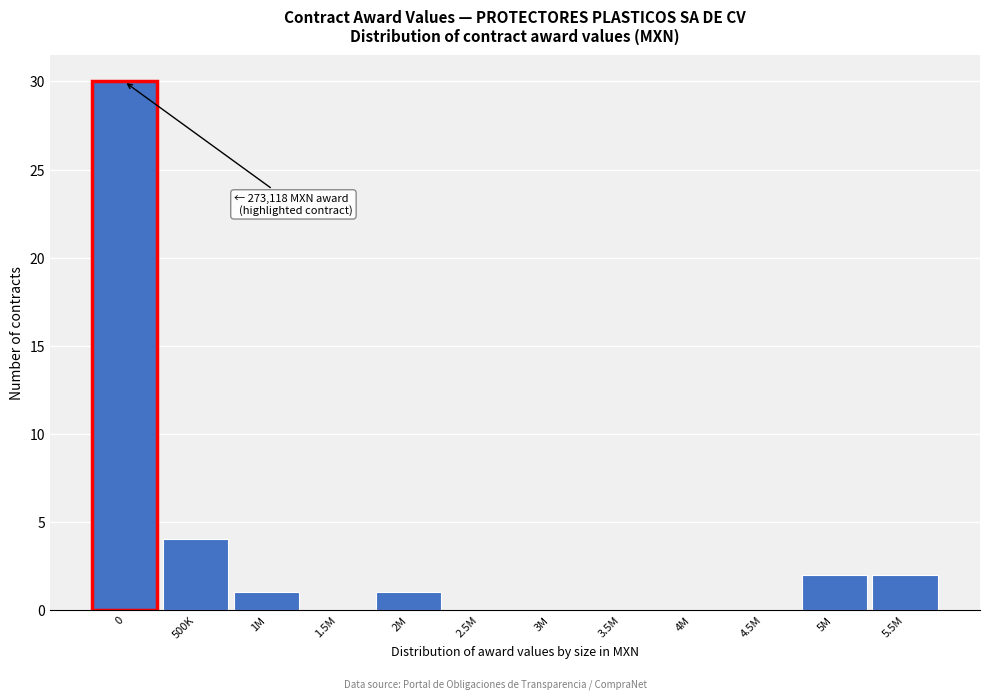

Reading left to right, transcribe all the data shown in this chart.

0=30	500K=4	1M=1	1.5M=0	2M=1	2.5M=0	3M=0	3.5M=0	4M=0	4.5M=0	5M=2	5.5M=2